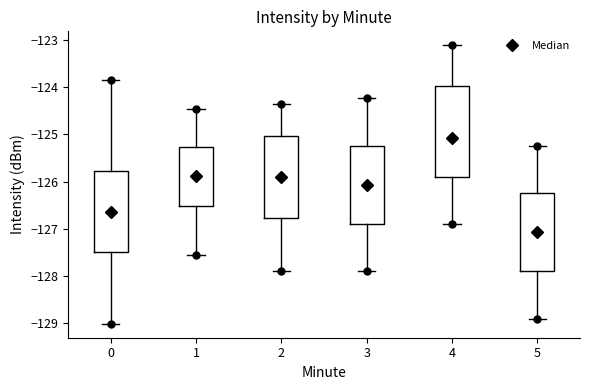

Comparing the boxes themselves (not the whiskers), which one is the tallest?

4